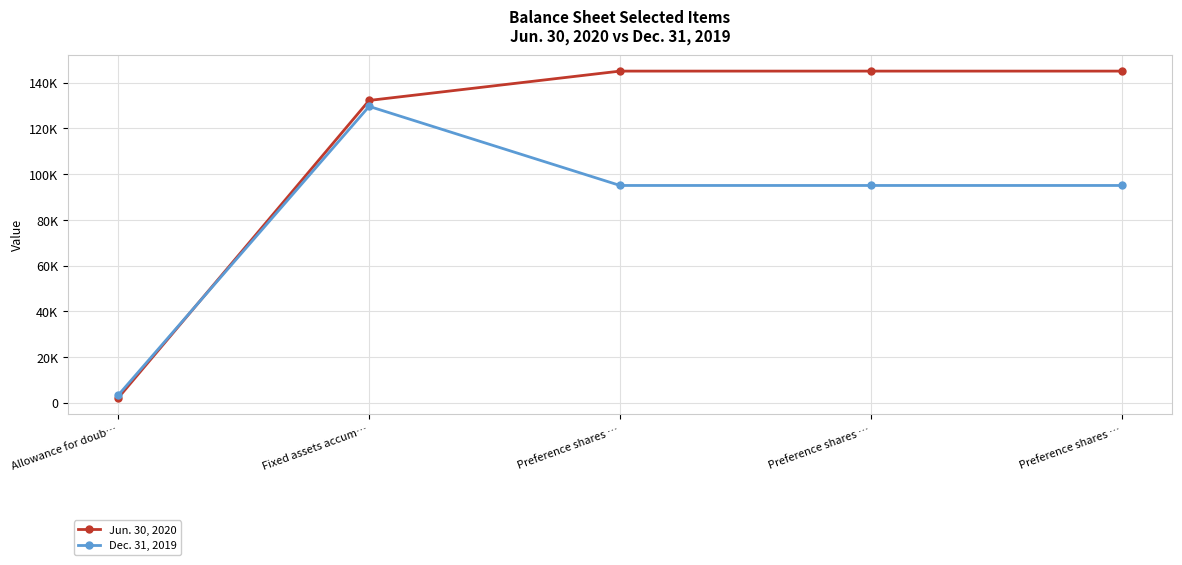

List the series in order of their peak value, highest first.

Jun. 30, 2020, Dec. 31, 2019